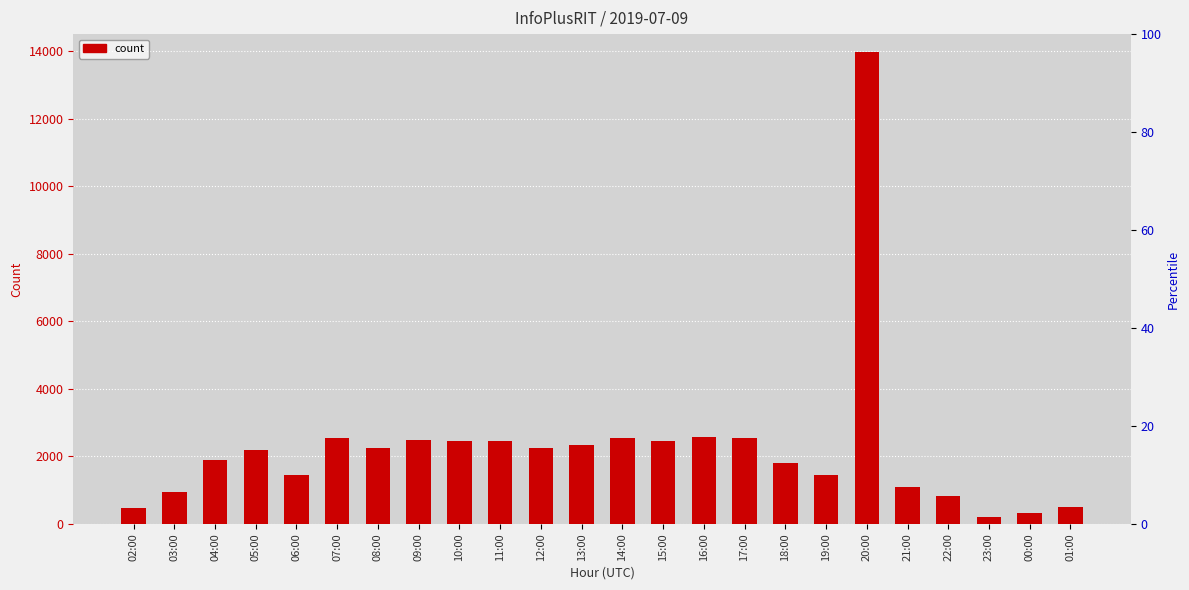

At which label is the value closest to 7092?

16:00